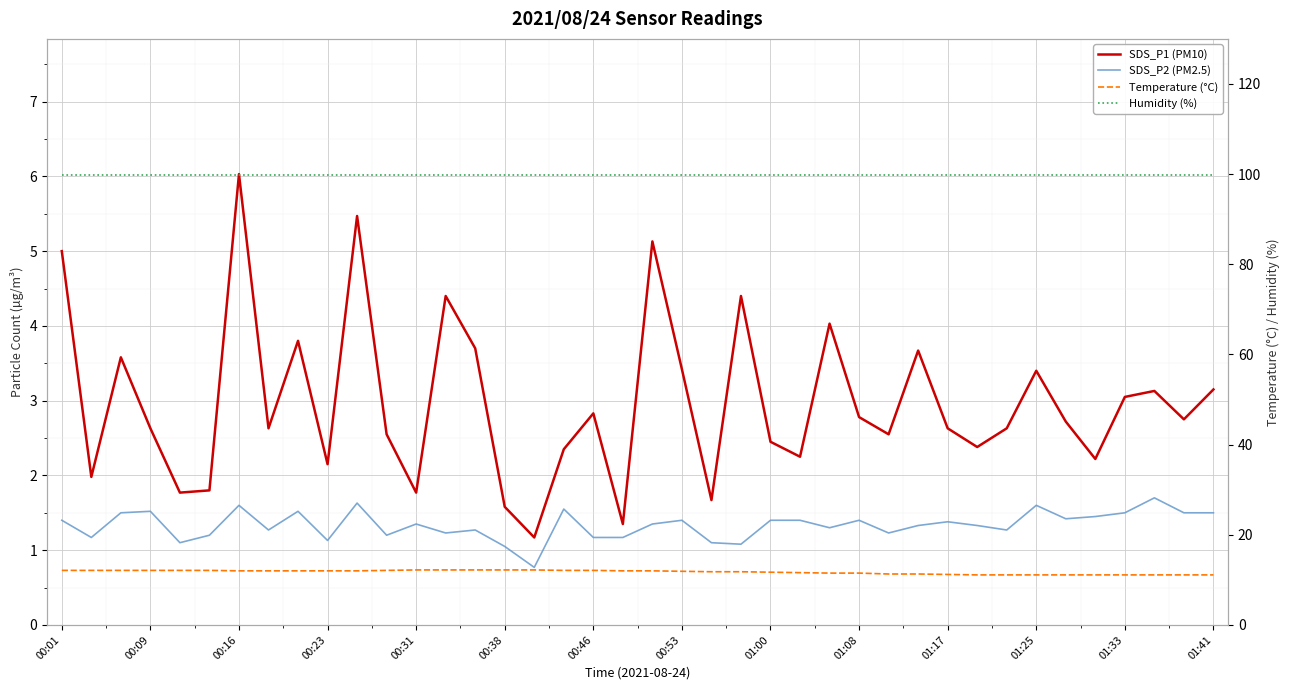

Reading left to right, list all the values displayed in this chart.

SDS_P1 (PM10): 5.0	2.0	3.6	2.6	1.8	1.8	6.0	2.6	3.8	2.1	5.5	2.5	1.8	4.4	3.7	1.6	1.2	2.4	2.8	1.4	5.1	3.4	1.7	4.4	2.5	2.2	4.0	2.8	2.5	3.7	2.6	2.4	2.6	3.4	2.7	2.2	3.0	3.1	2.8	3.1
SDS_P2 (PM2.5): 1.4	1.2	1.5	1.5	1.1	1.2	1.6	1.3	1.5	1.1	1.6	1.2	1.4	1.2	1.3	1.1	0.8	1.6	1.2	1.2	1.4	1.4	1.1	1.1	1.4	1.4	1.3	1.4	1.2	1.3	1.4	1.3	1.3	1.6	1.4	1.4	1.5	1.7	1.5	1.5
Temperature (°C): 12.1	12.1	12.1	12.1	12.1	12.1	12.0	12.0	12.0	12.0	12.0	12.1	12.2	12.2	12.2	12.2	12.2	12.1	12.1	12.0	12.0	11.9	11.8	11.8	11.7	11.6	11.5	11.5	11.3	11.3	11.2	11.1	11.1	11.1	11.1	11.1	11.1	11.1	11.1	11.1
Humidity (%): 99.9	99.9	99.9	99.9	99.9	99.9	99.9	99.9	99.9	99.9	99.9	99.9	99.9	99.9	99.9	99.9	99.9	99.9	99.9	99.9	99.9	99.9	99.9	99.9	99.9	99.9	99.9	99.9	99.9	99.9	99.9	99.9	99.9	99.9	99.9	99.9	99.9	99.9	99.9	99.9